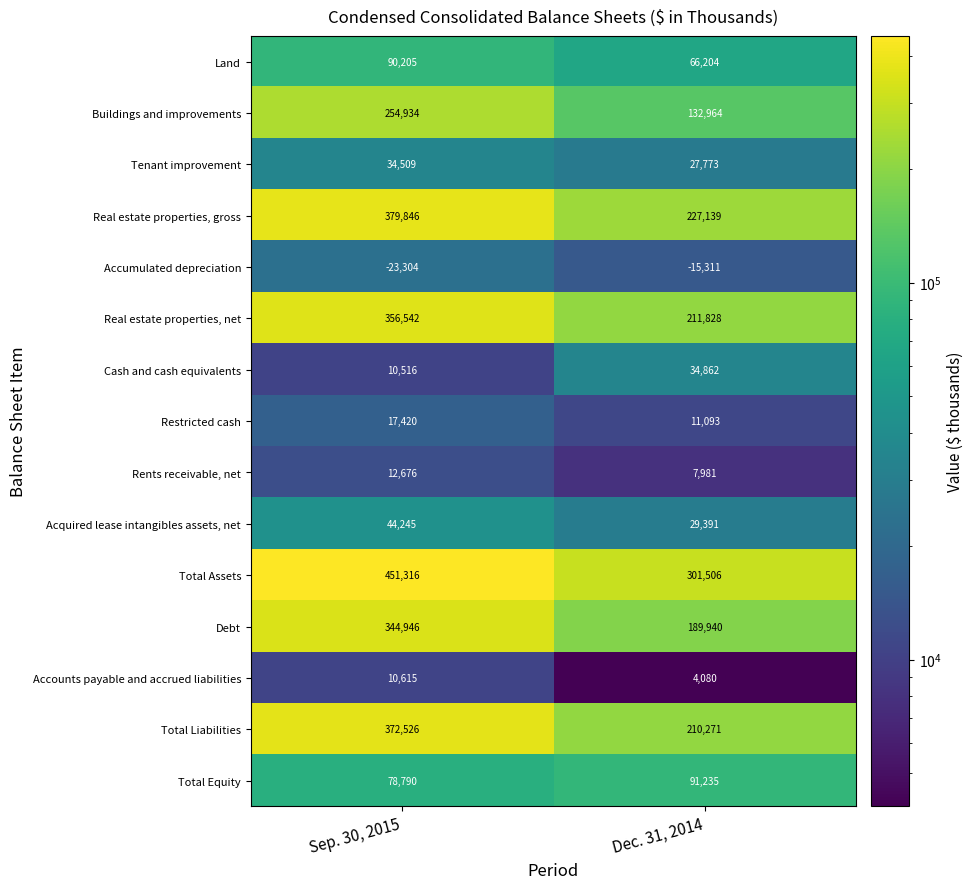

What is the lowest value of the Accumulated depreciation series?

-23304